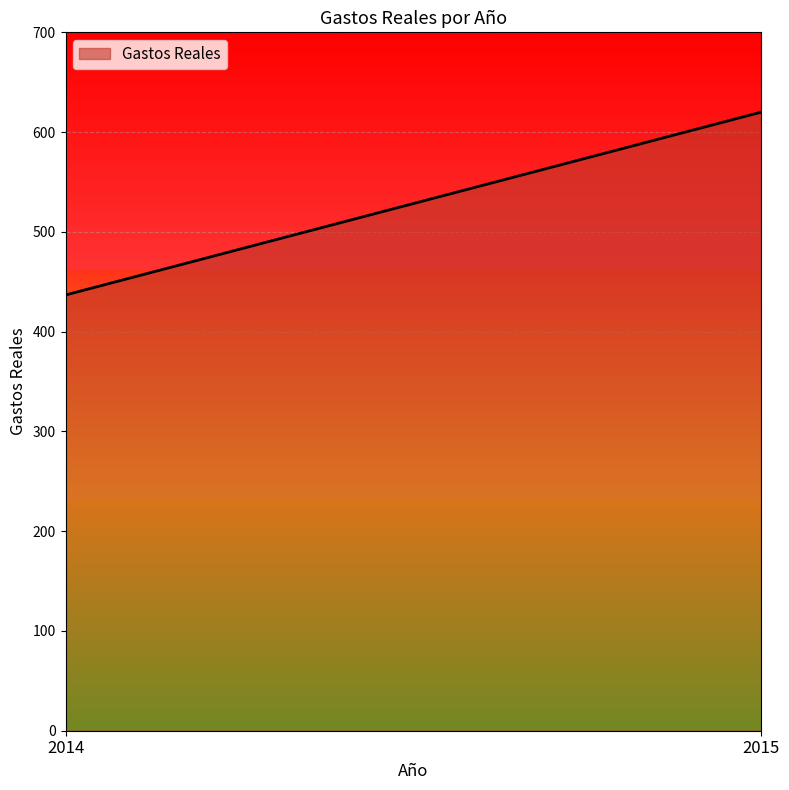

List the labels in order of value, smallest first.

2014, 2015